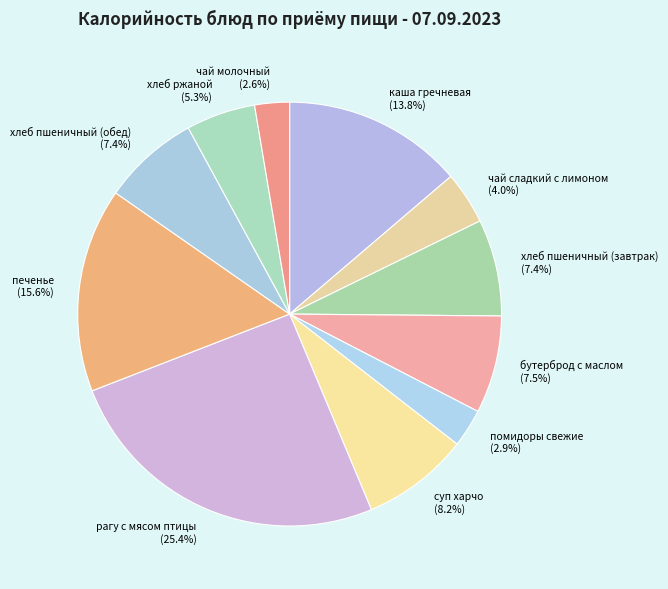

Between хлеб пшеничный (обед) (7.4%) and чай молочный (2.6%), which is larger?

хлеб пшеничный (обед) (7.4%)